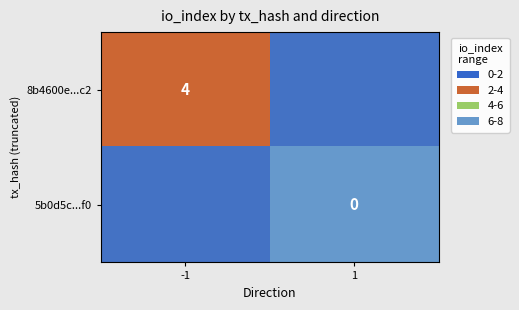

The 8b4600e...c2 series shows 2 at -1. True or false?

False